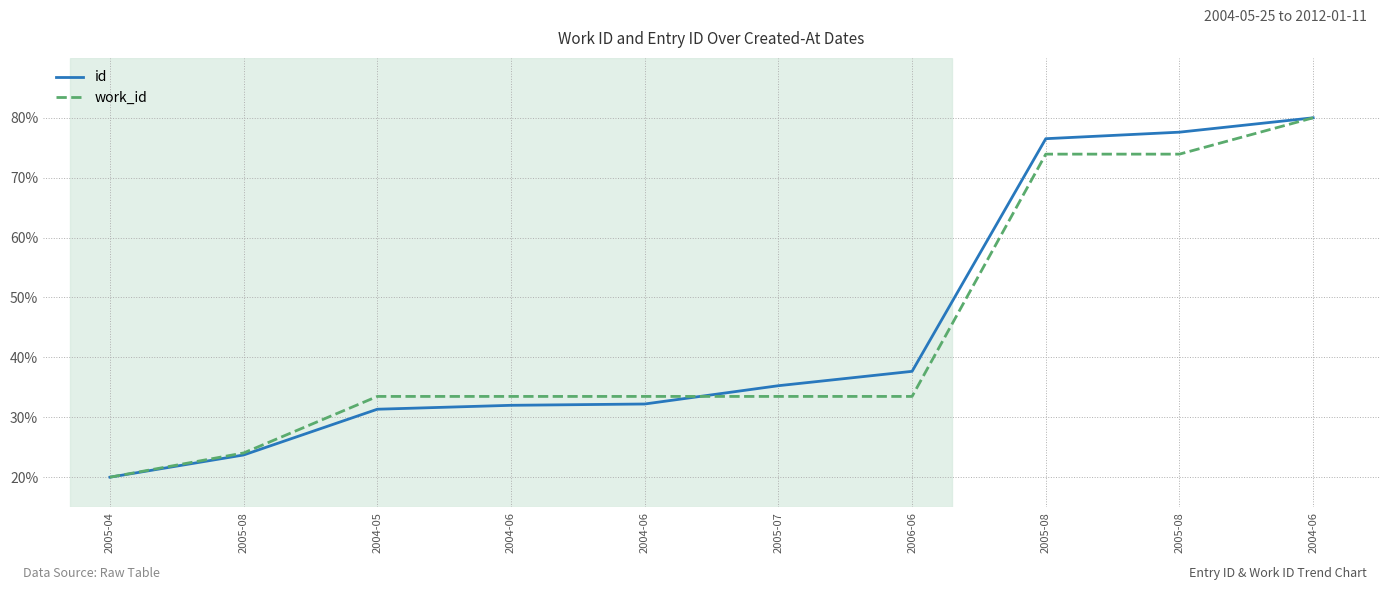

Which category has the highest value in the id series?

2004-06